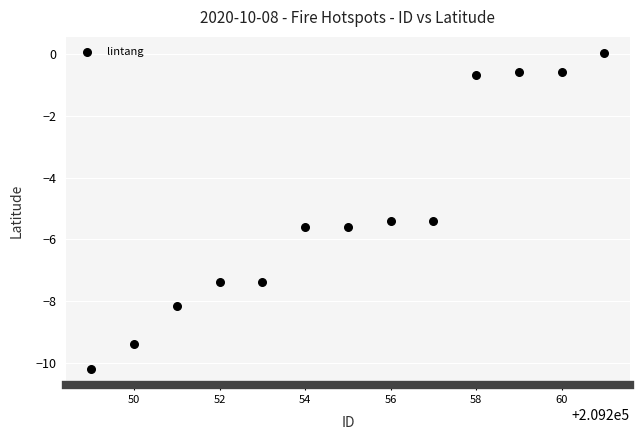

What is the range of X values (max minus min)?

12.0